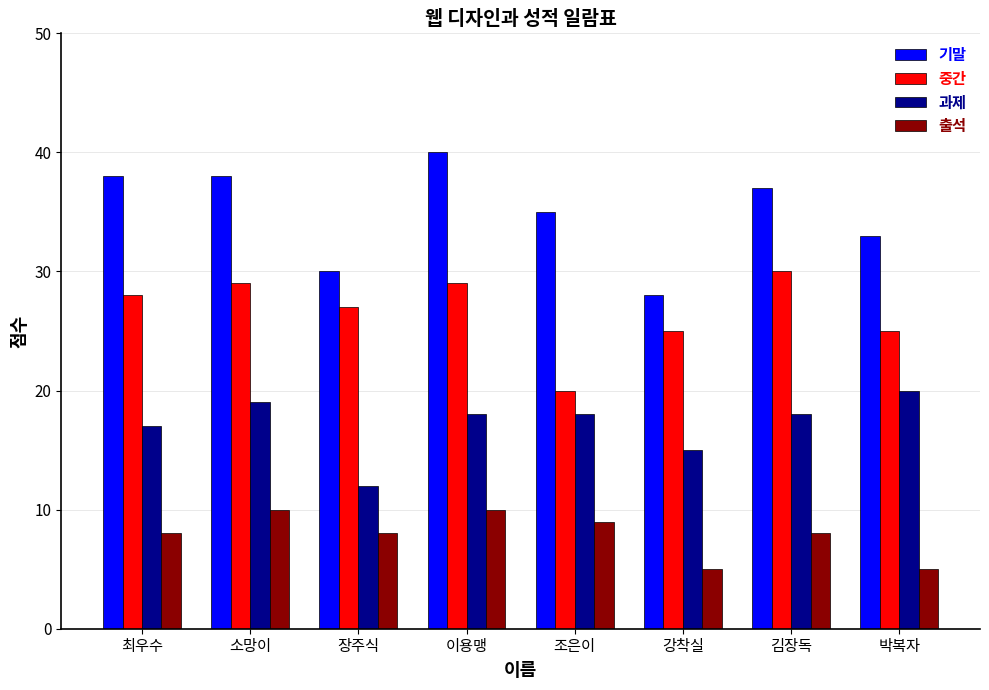

What is the average value of the 중간 series?

27